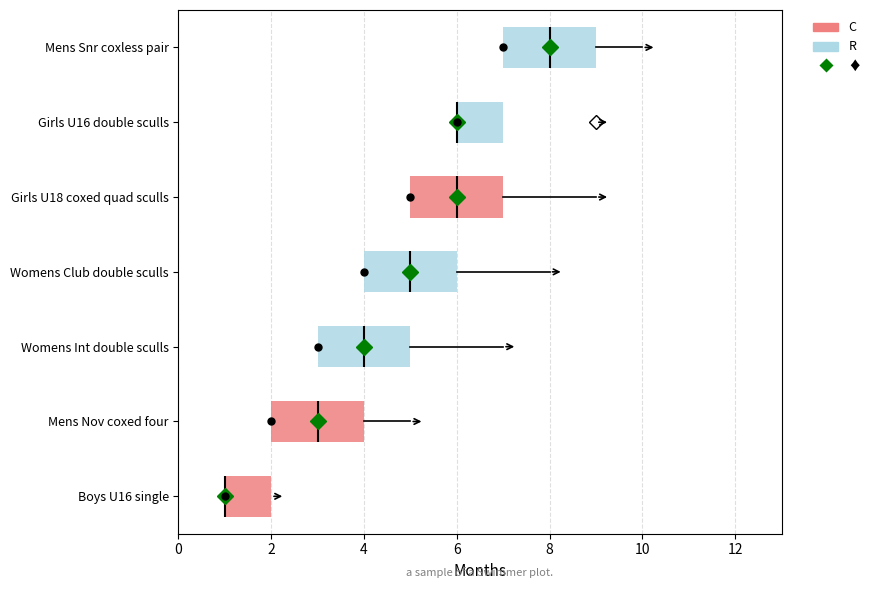

Reading bottom to top, read every box against the x-axis: the position of its median line, the range the box covers, and the ends of its whiskers. The values are not printed on the chart, so give them approximately, as read against the axis.

Boys U16 single: median 1 (drawn on the box's left edge), box 1 to 2, whiskers 1 to 2
Mens Nov coxed four: median 3, box 2 to 4, whiskers 2 to 5
Womens Int double sculls: median 4, box 3 to 5, whiskers 3 to 7
Womens Club double sculls: median 5, box 4 to 6, whiskers 4 to 8
Girls U18 coxed quad sculls: median 6, box 5 to 7, whiskers 5 to 9
Girls U16 double sculls: median 6 (drawn on the box's left edge), box 6 to 7, whiskers 6 to 7
Mens Snr coxless pair: median 8, box 7 to 9, whiskers 7 to 10